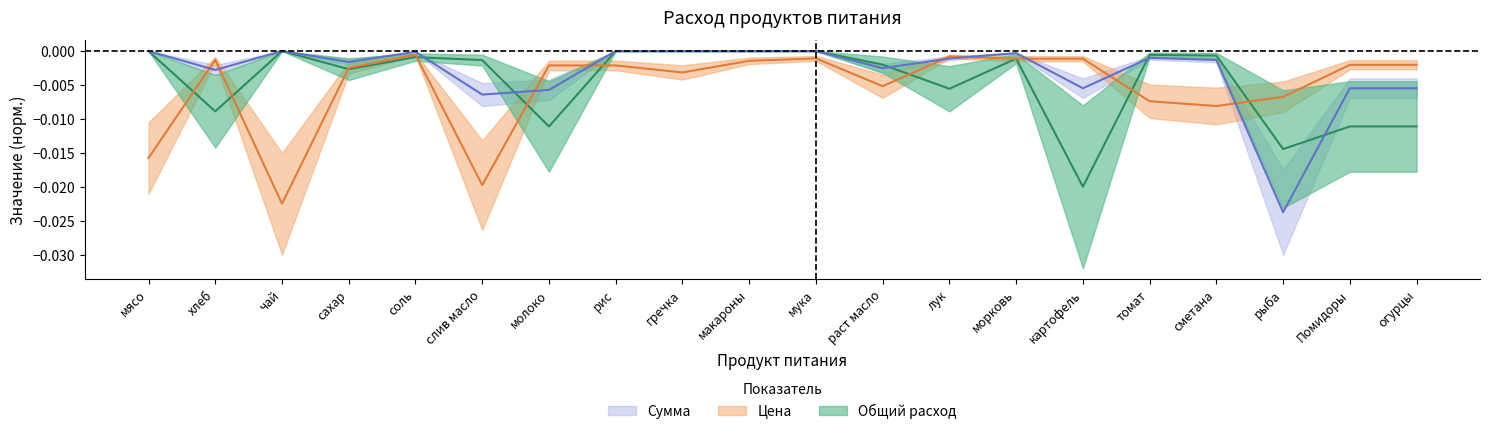

Which series has the widest spread of values?

Сумма